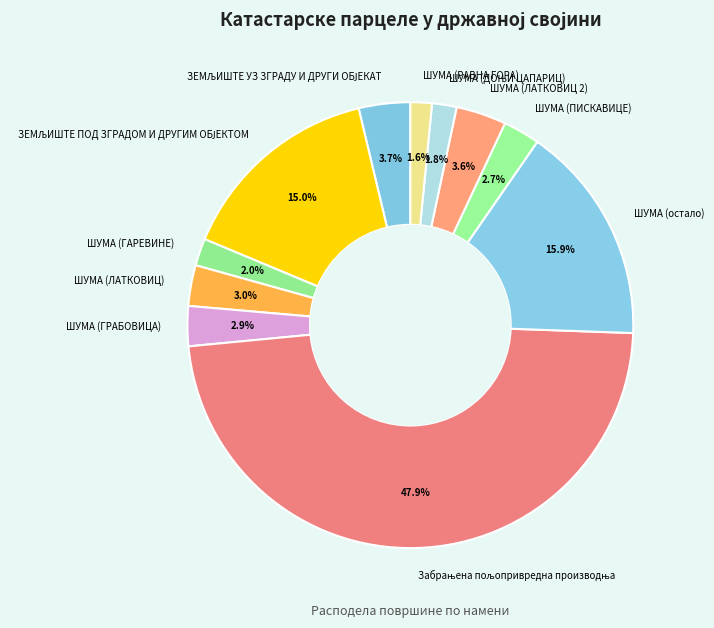

To the nearest percent, what portion does ШУМА (ГРАБОВИЦА) represent?

3%